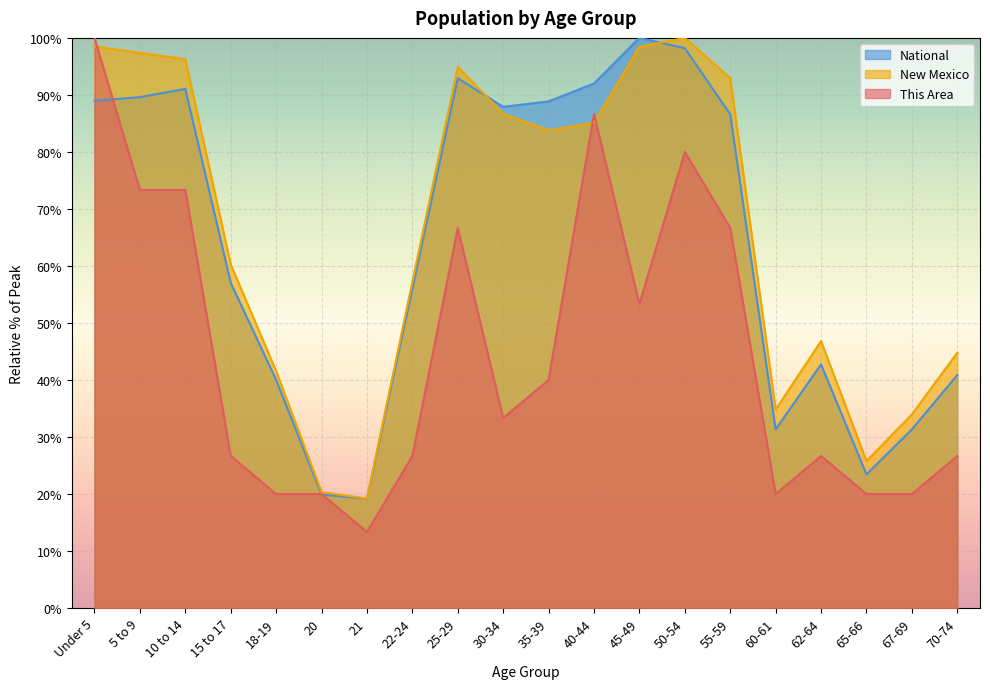

What is the maximum value for This Area?

100.0